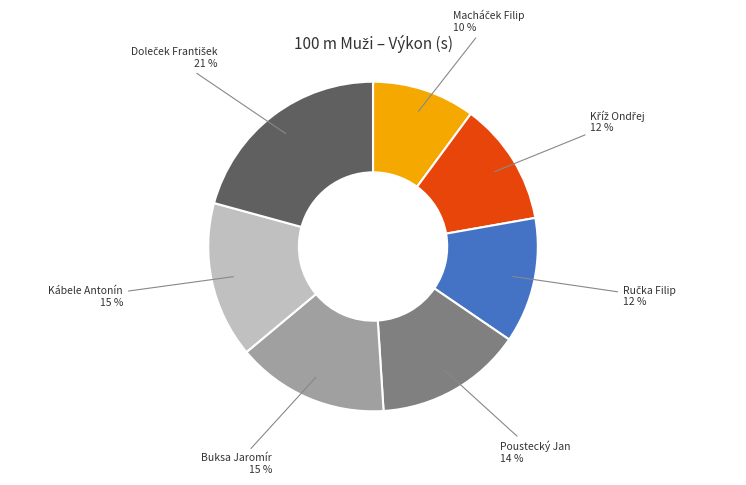

How many slices are in this pie chart?

7